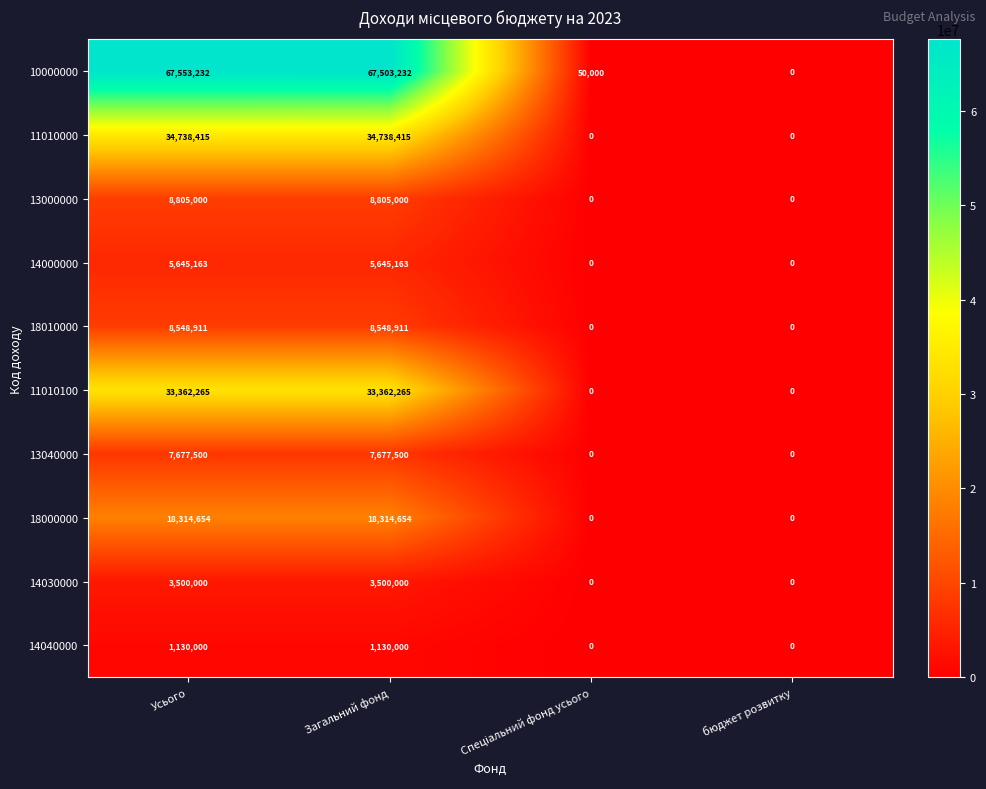

How many data points does each series have?

4